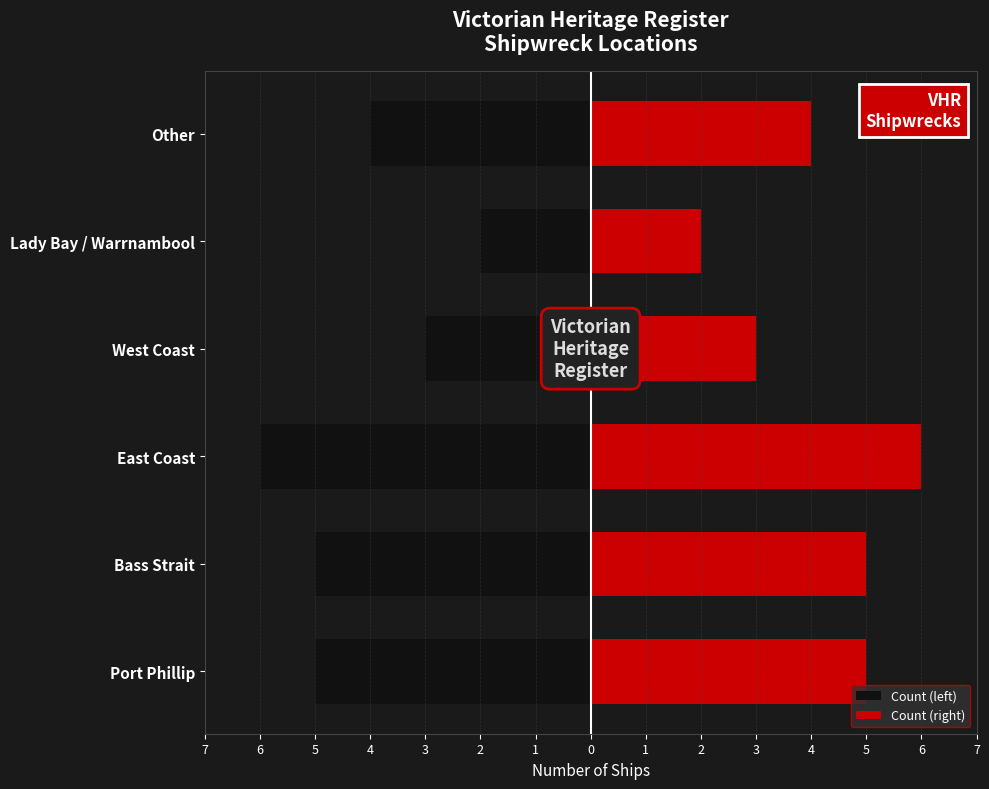

Which series changed the most between West Coast and Lady Bay / Warrnambool?

Count (left)